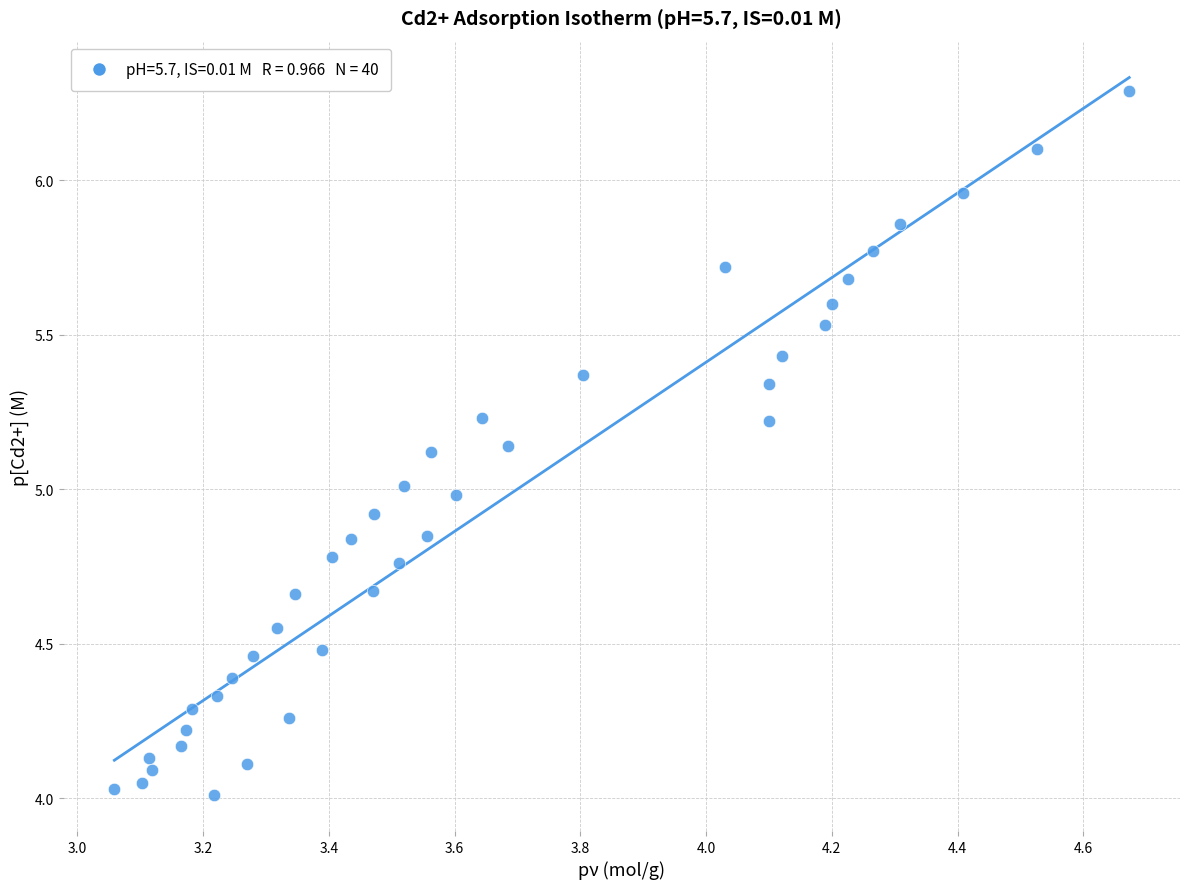

What is the range of X values (max minus min)?

1.6